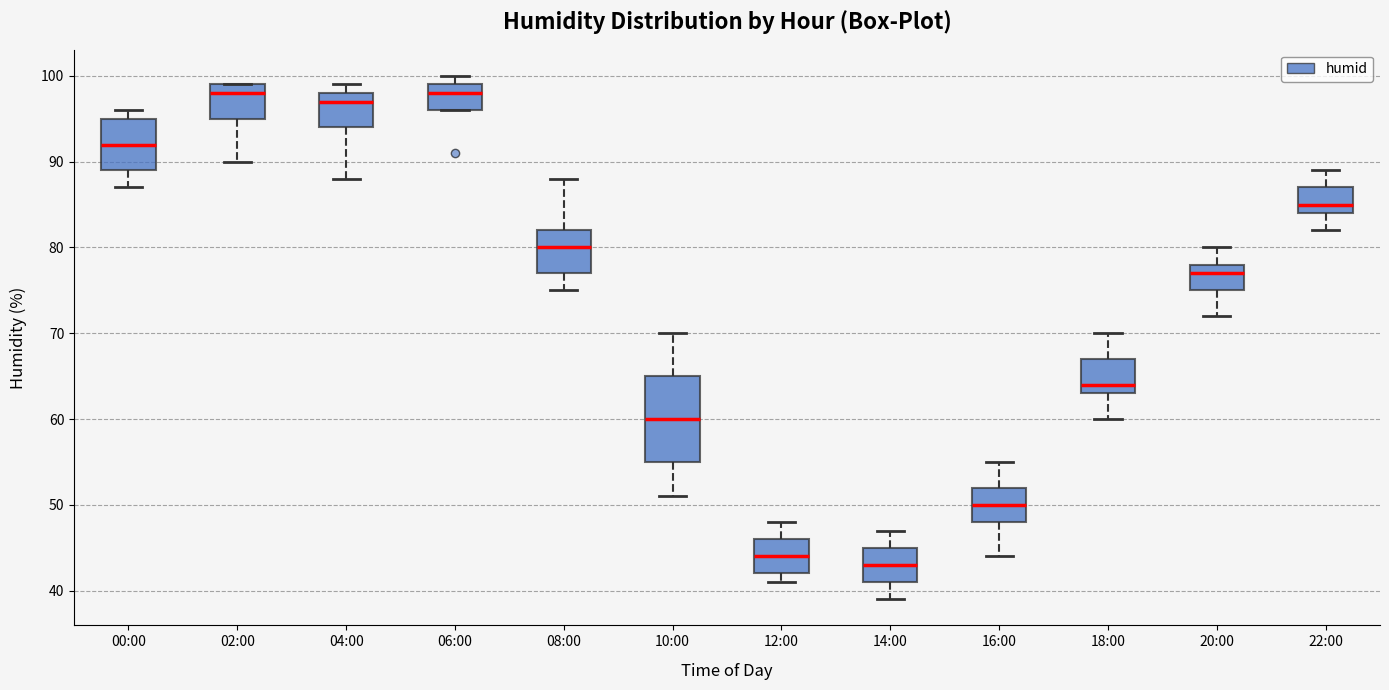

Reading left to right, read every box against the y-axis: the position of its median line, the range the box covers, and the ends of its whiskers. The values are not printed on the chart, so give them approximately, as read against the axis.

00:00: median 92, box 89 to 95, whiskers 87 to 96
02:00: median 98, box 95 to 99, whiskers 90 to 99
04:00: median 97, box 94 to 98, whiskers 88 to 99
06:00: median 98, box 96 to 99, whiskers 96 to 100
08:00: median 80, box 77 to 82, whiskers 75 to 88
10:00: median 60, box 55 to 65, whiskers 51 to 70
12:00: median 44, box 42 to 46, whiskers 41 to 48
14:00: median 43, box 41 to 45, whiskers 39 to 47
16:00: median 50, box 48 to 52, whiskers 44 to 55
18:00: median 64, box 63 to 67, whiskers 60 to 70
20:00: median 77, box 75 to 78, whiskers 72 to 80
22:00: median 85, box 84 to 87, whiskers 82 to 89